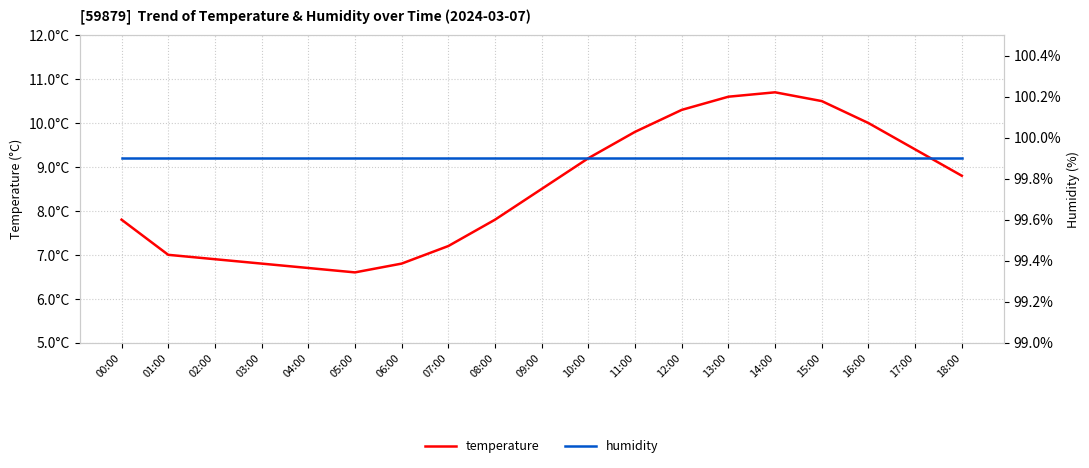

True or false: humidity has a value of 99.9 at 05:00.

True